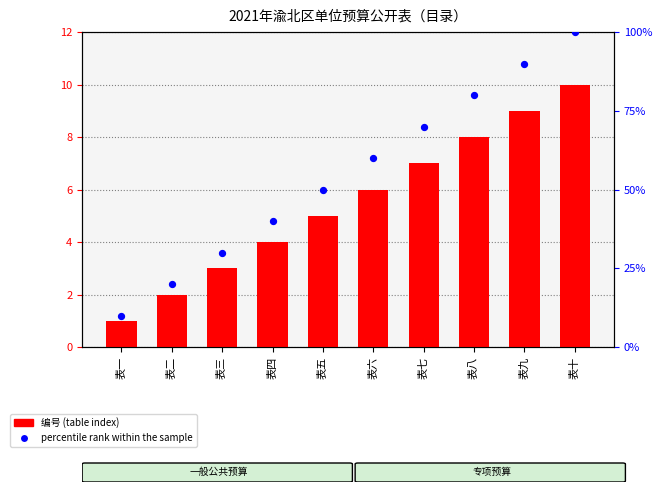

Which series has the largest total across all categories?

percentile rank within the sample